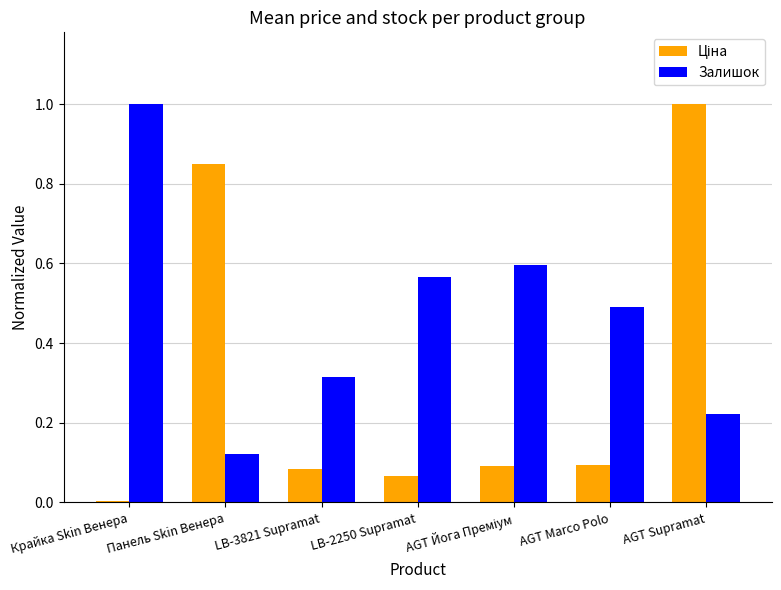

How many bars are there in total?

14